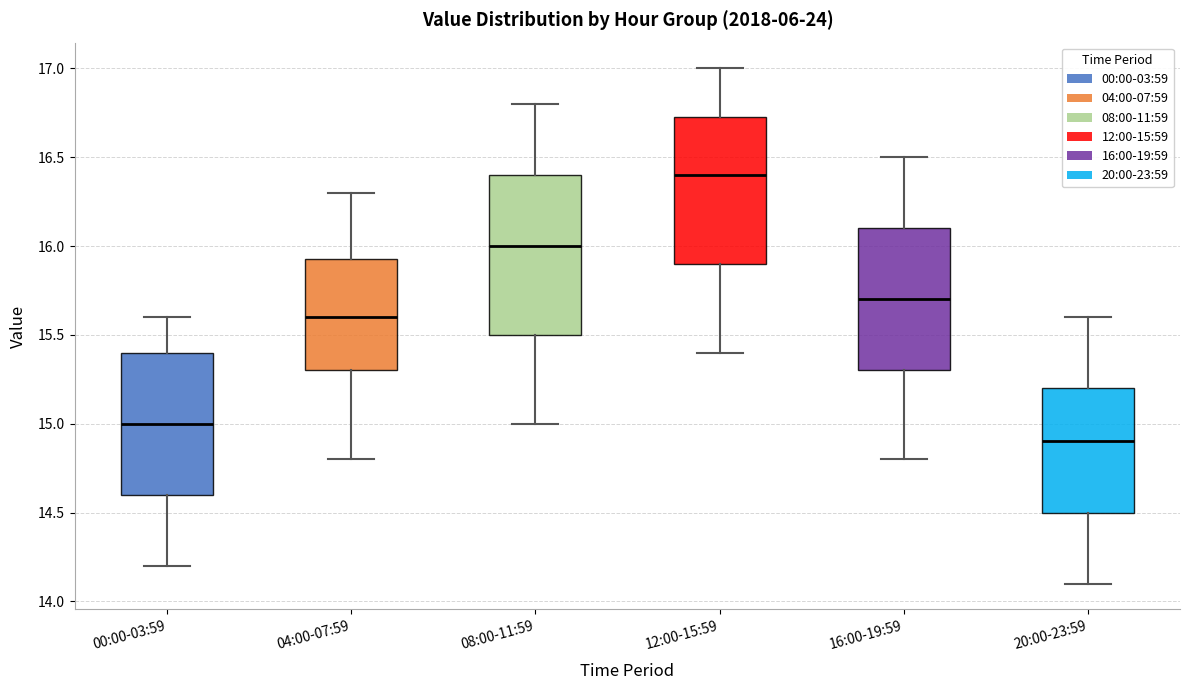

Which box's median line is the highest?

12:00-15:59